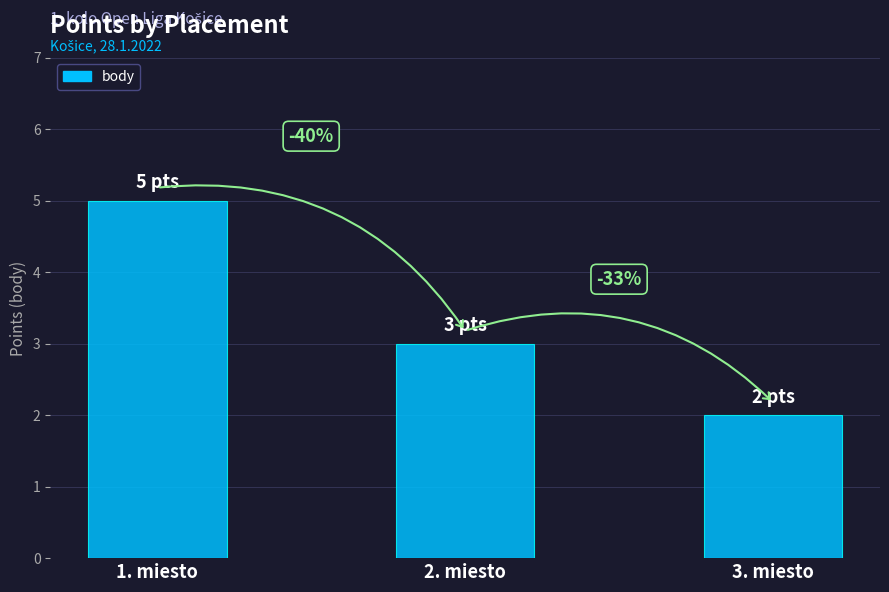

Are the bars horizontal?

No